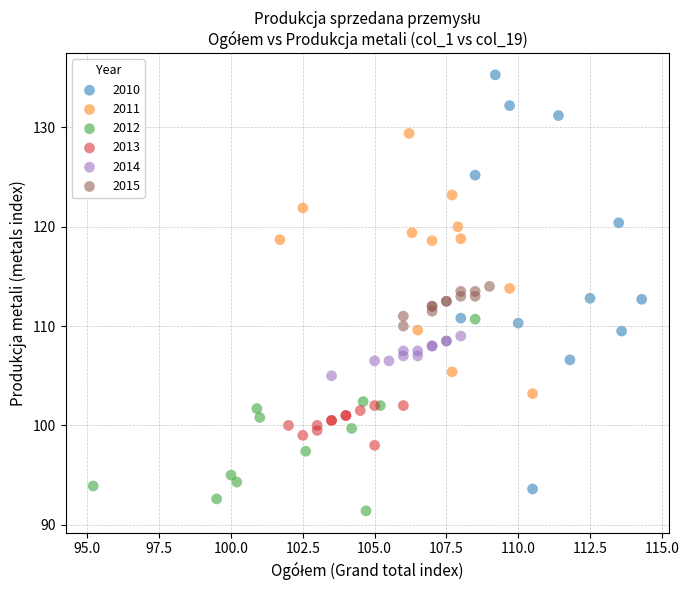

Which series reaches the maximum Y coordinate?

2010